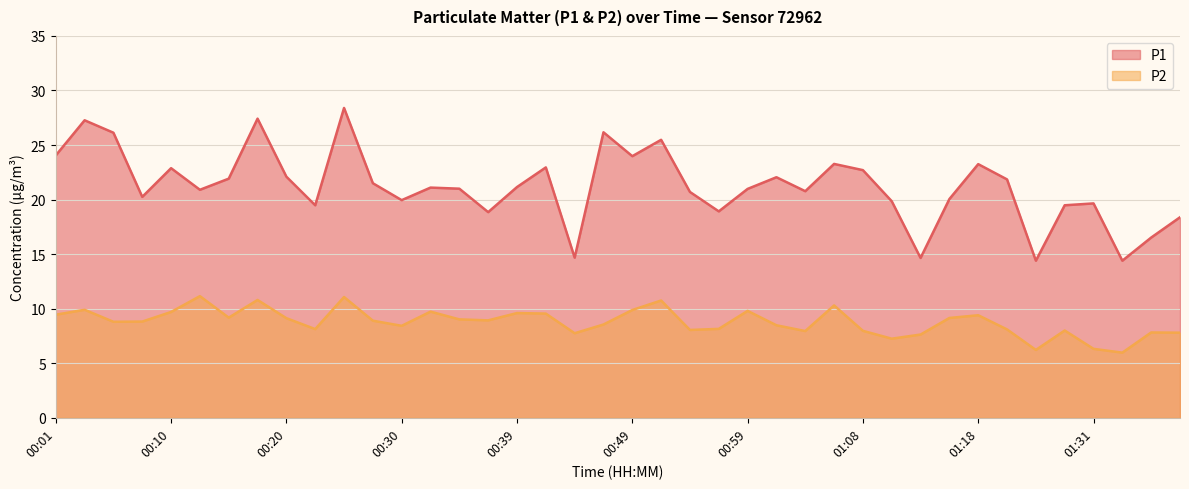

Between 00:35 and 01:06, which series saw the biggest shift?

P1